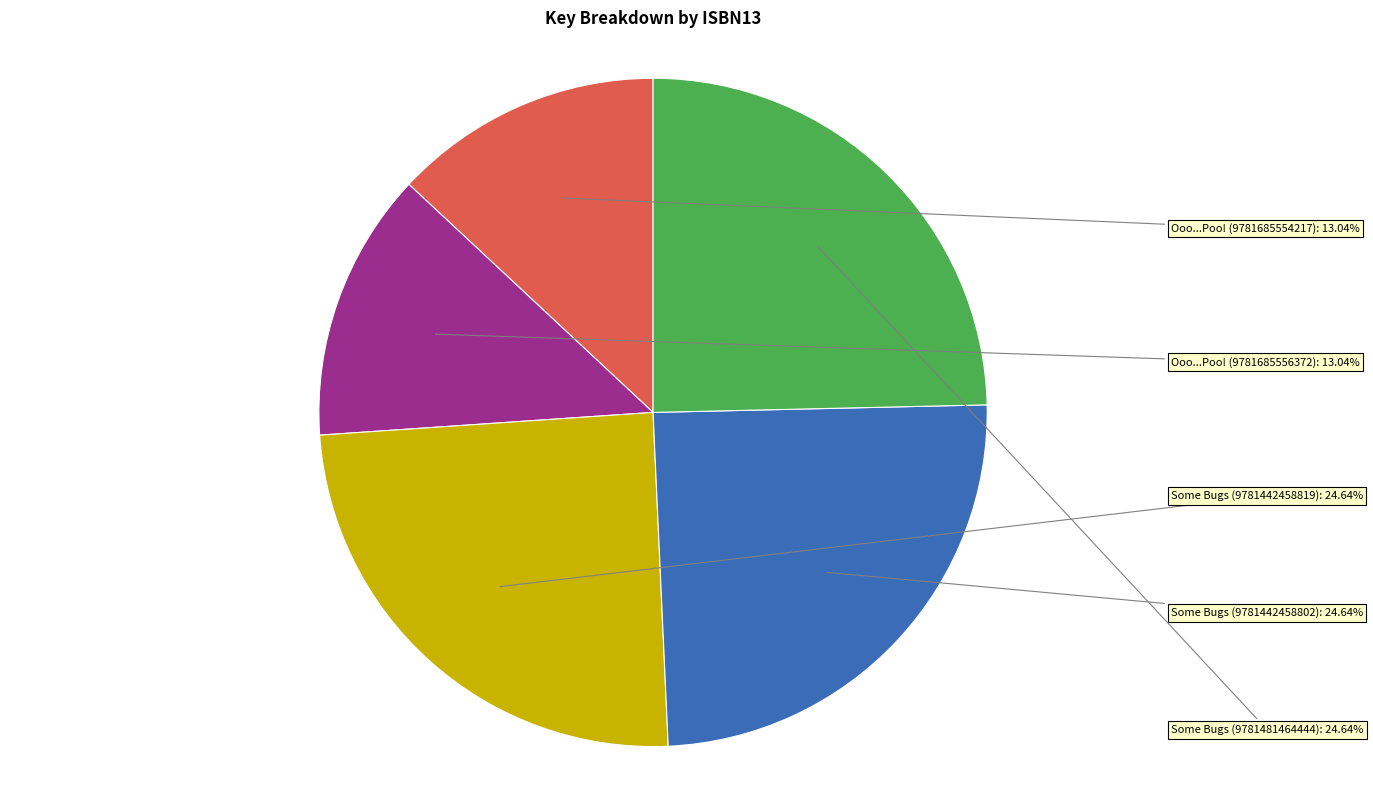

Is the sum of Some Bugs (9781442458819) and Some Bugs (9781481464444) greater than half?

No